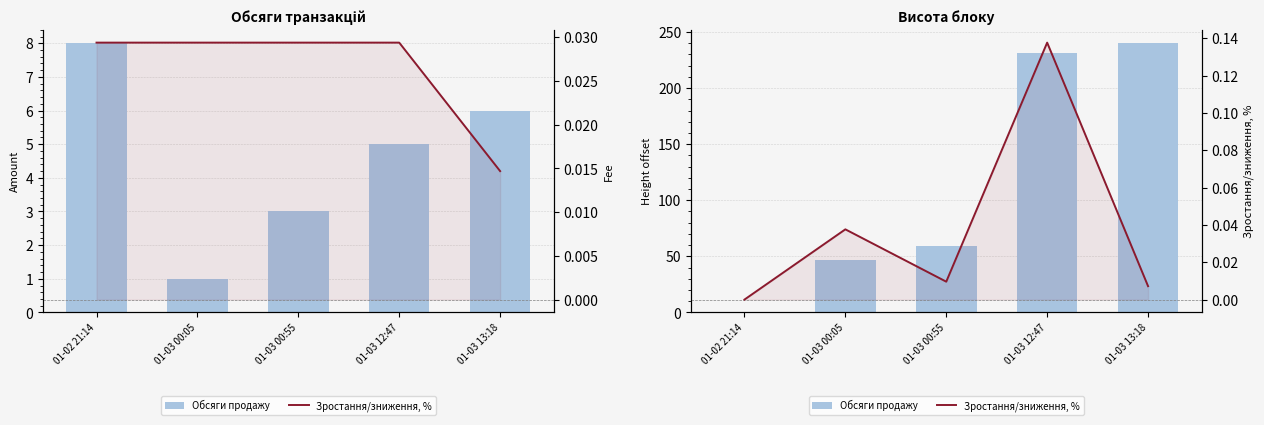

Between 01-03 13:18 and 01-03 12:47, which is larger?

01-03 13:18